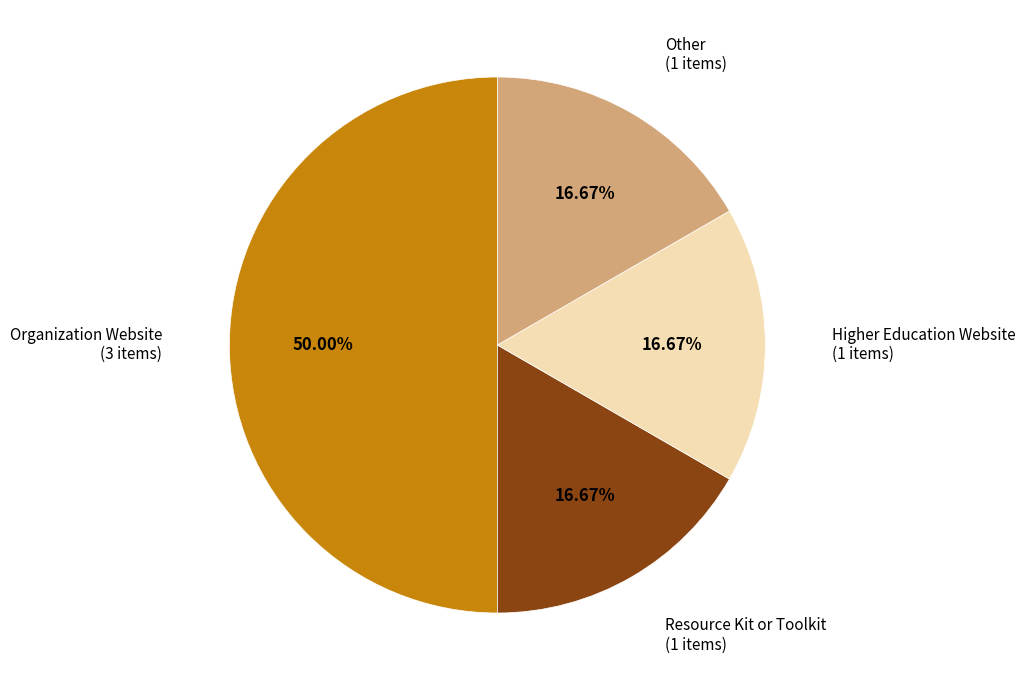

How many segments does this pie chart have?

4